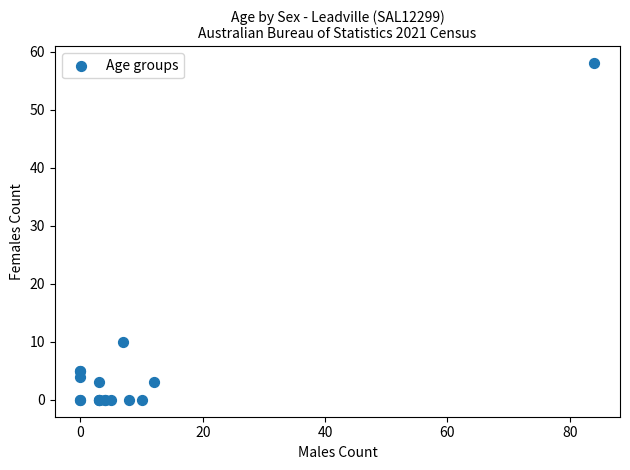

What Y value in the scatter plot is closest to 29?

10